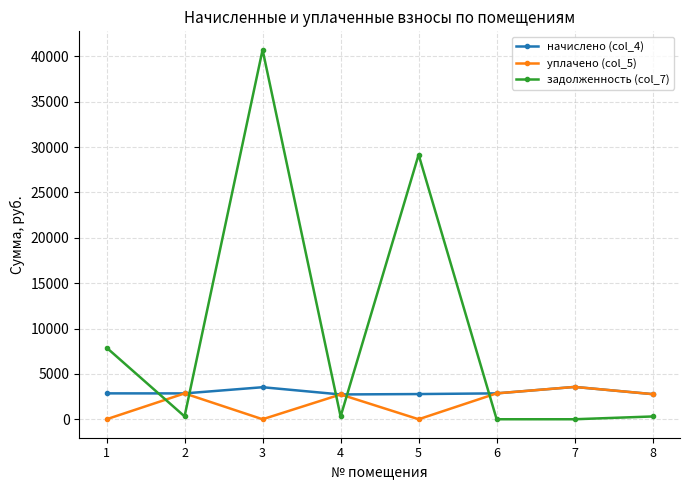

What is the value of the уплачено (col_5) point at the 7th from the left?

3563.2